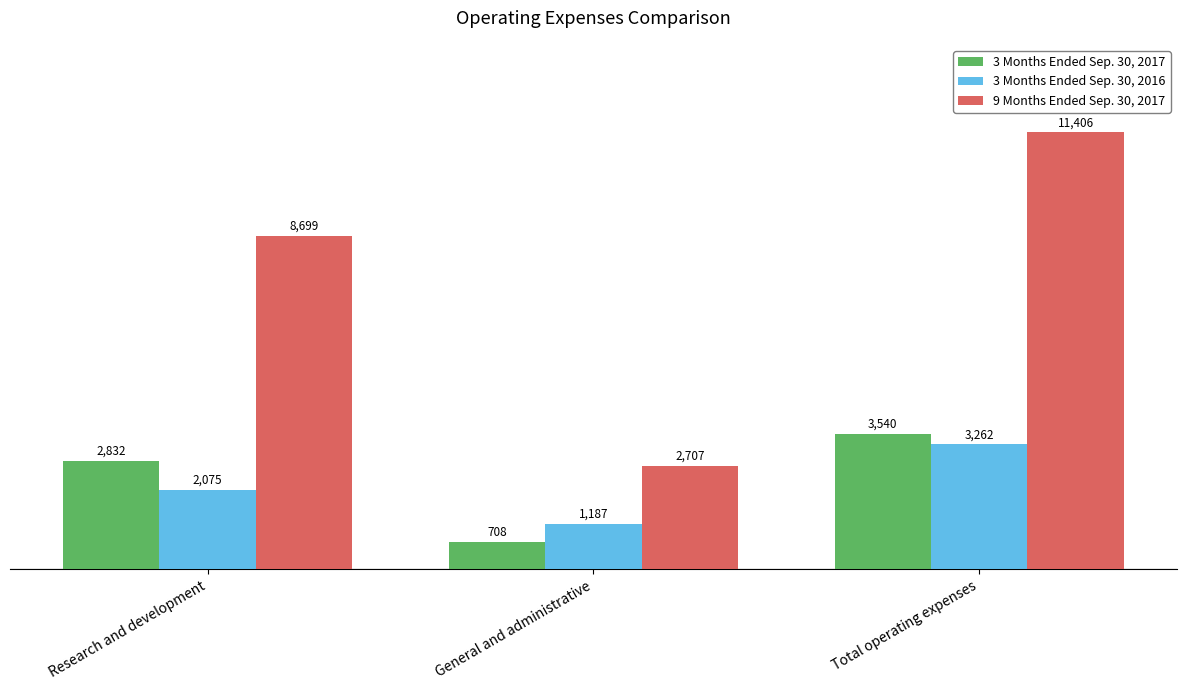

What is the difference between the maximum and minimum values in the 3 Months Ended Sep. 30, 2017 series?

2832